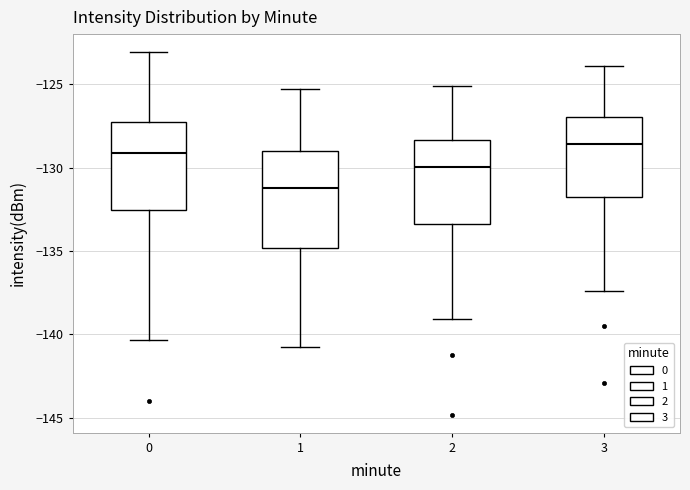

Where does the upper whisker of the box at x = 3 end on the y-axis? The values are not printed on the chart, so give them approximately, as read against the axis.

-124.0